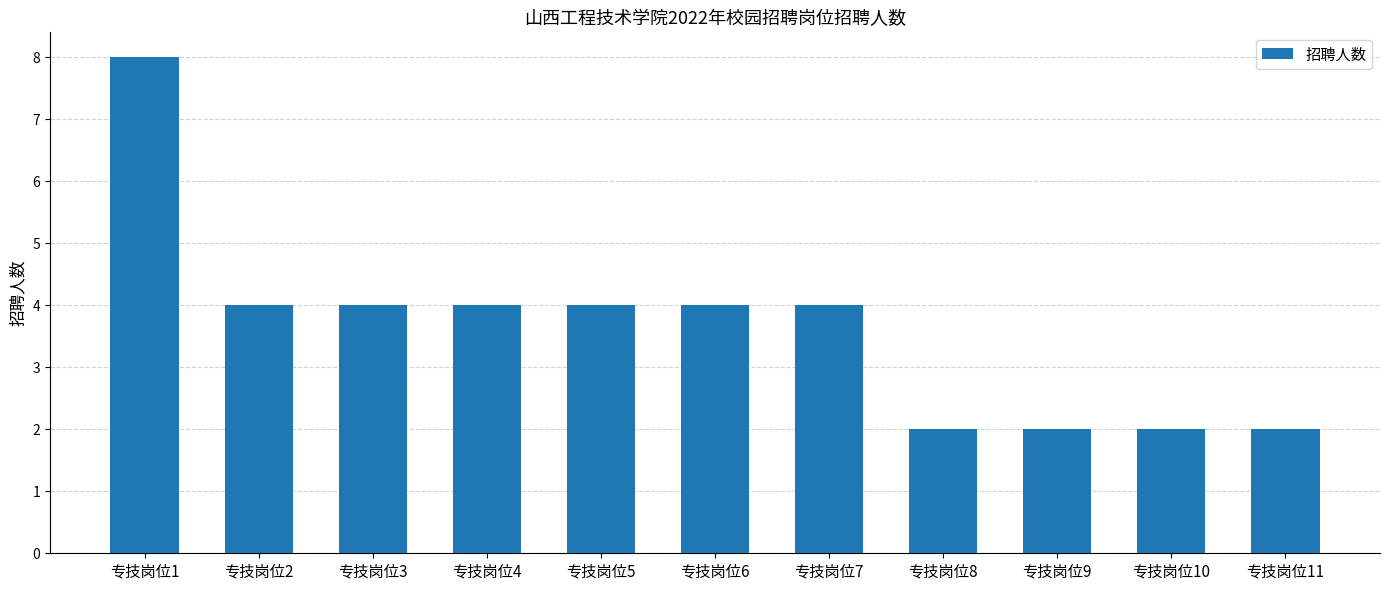

What is the ratio of the value at 专技岗位9 to the value at 专技岗位6?

0.5